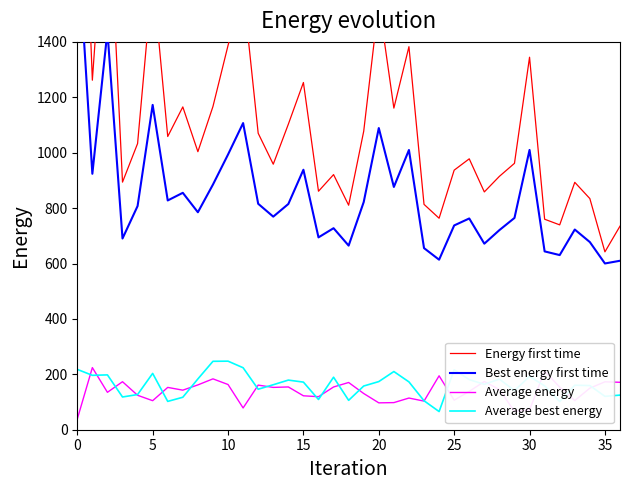

Reading left to right, extract all data points from this chart.

Energy first time: 2655.7	1261.7	2032.8	893.8	1033.0	1641.0	1058.5	1165.2	1003.7	1166.8	1387.2	1589.0	1070.2	958.5	1102.9	1253.4	860.9	920.9	810.5	1077.5	1544.0	1160.9	1382.7	813.5	763.4	936.9	977.9	858.4	914.6	961.6	1344.6	759.9	739.5	893.0	834.4	642.1	734.9
Best energy first time: 1794.2	923.9	1438.4	690.2	807.4	1172.5	827.6	855.2	785.0	885.0	993.5	1106.9	815.6	769.2	814.8	938.4	694.3	727.5	664.6	821.8	1089.0	876.4	1009.7	655.6	613.7	737.4	762.6	671.6	720.5	764.5	1010.0	643.7	630.4	722.6	677.4	600.1	609.9
Average energy: 38.4	224.2	135.0	173.3	124.3	104.8	152.8	142.8	161.8	183.6	163.2	78.6	161.0	152.8	154.4	122.5	119.2	154.3	170.5	130.7	97.0	97.9	114.3	103.3	194.7	106.6	138.4	174.0	145.0	66.2	71.5	211.3	153.9	105.2	150.1	172.9	171.2
Average best energy: 217.8	196.4	198.0	118.2	126.9	203.3	102.2	117.2	183.3	247.0	247.5	223.7	146.2	162.4	179.2	171.9	109.1	189.6	106.1	157.8	173.8	210.0	172.7	104.6	65.6	216.3	180.9	163.8	182.7	141.3	192.4	158.5	101.6	160.7	159.4	120.5	124.9